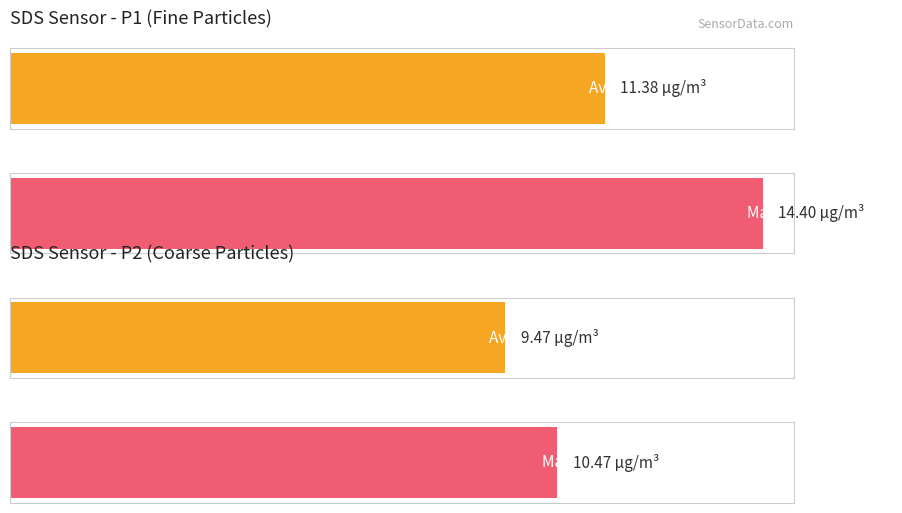

Count the number of data series in this chart.

2